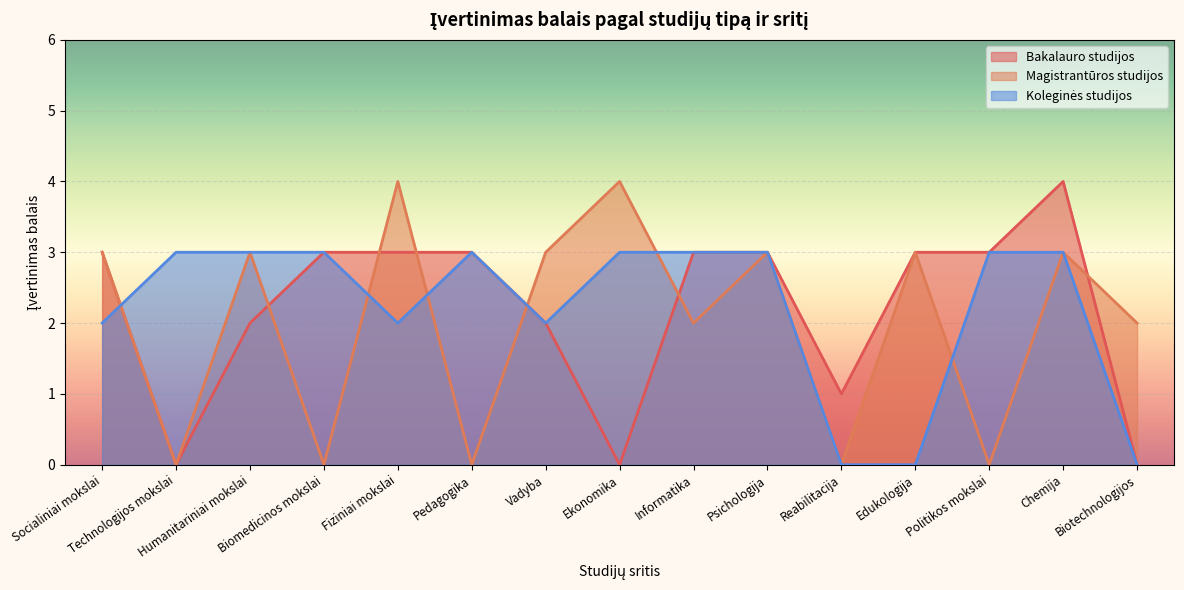

Between Reabilitacija and Politikos mokslai, which is larger?

Politikos mokslai